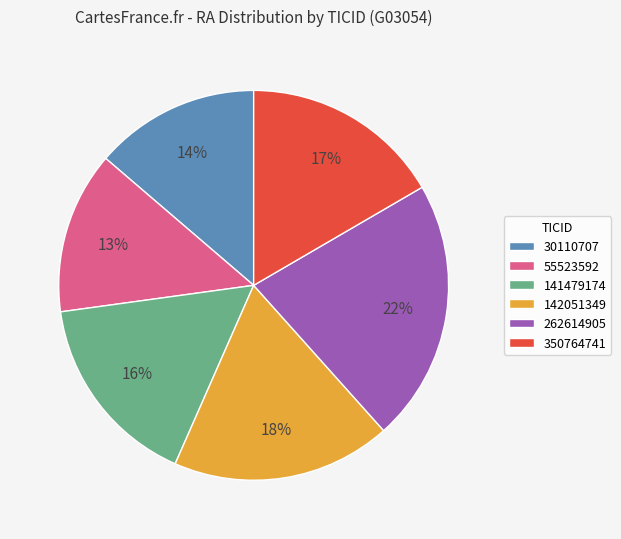

How many segments does this pie chart have?

6